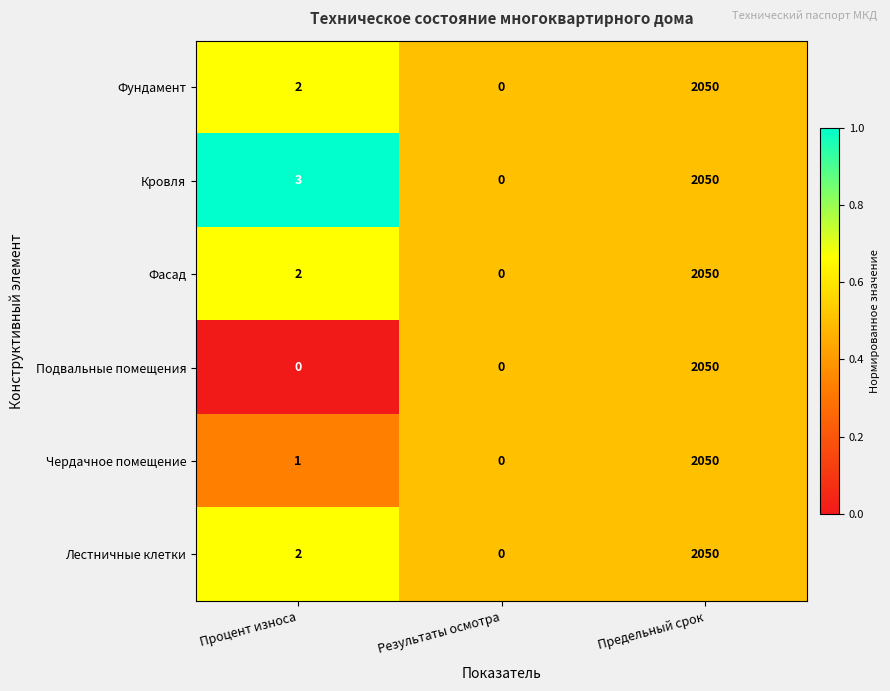

Which series has the largest total across all categories?

Кровля